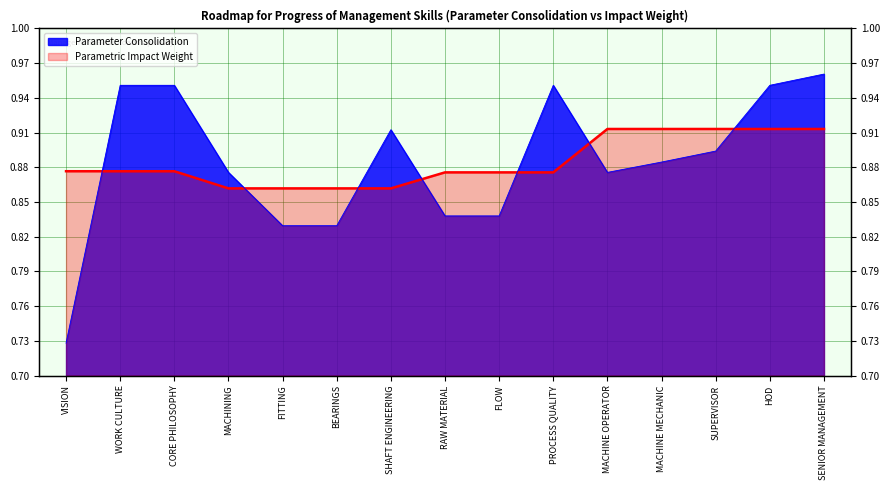

Which series changed the most between SHAFT ENGINEERING and SUPERVISOR?

Parametric Impact